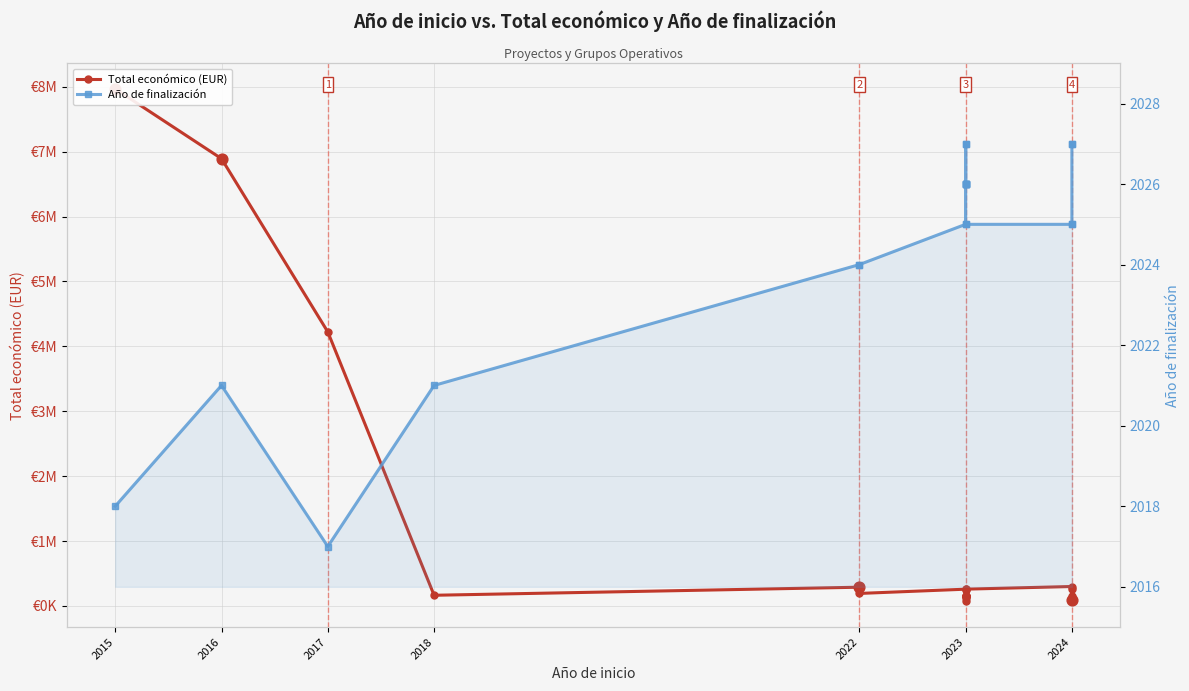

At how many categories does at least one series exceed 757151?

3